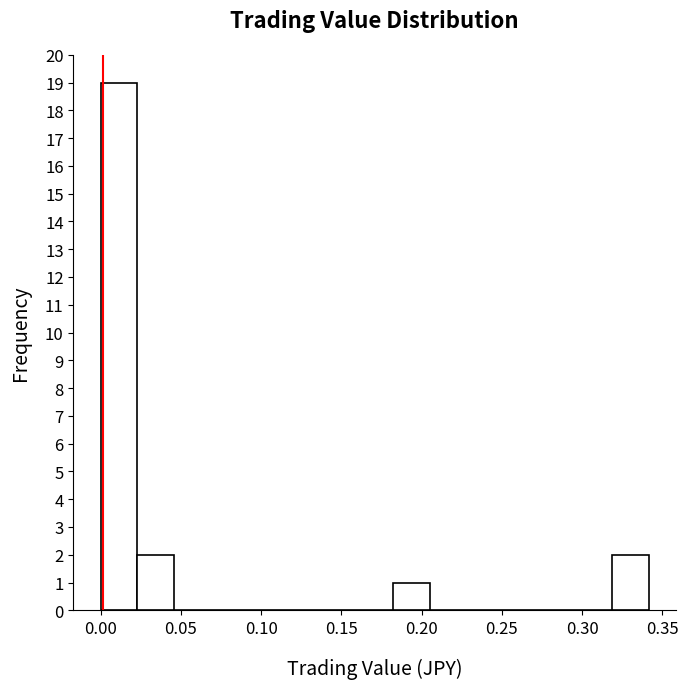

Reading left to right, list every bar in this chart as the range it spans on the x-axis followed by its height. Neither the bar edges nor the heights are printed on the chart, so give them approximately, as read against the axes.

0.000 to 0.025: 19
0.025 to 0.045: 2
0.045 to 0.070: 0
0.070 to 0.090: 0
0.090 to 0.115: 0
0.115 to 0.135: 0
0.135 to 0.160: 0
0.160 to 0.180: 0
0.180 to 0.205: 1
0.205 to 0.230: 0
0.230 to 0.250: 0
0.250 to 0.275: 0
0.275 to 0.295: 0
0.295 to 0.320: 0
0.320 to 0.340: 2